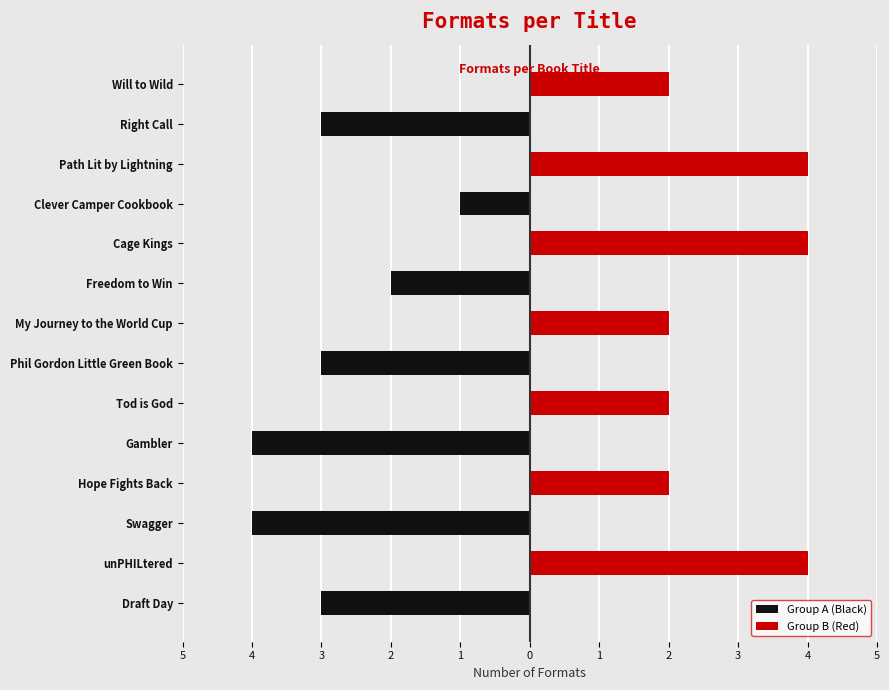

How many series are shown in this chart?

2